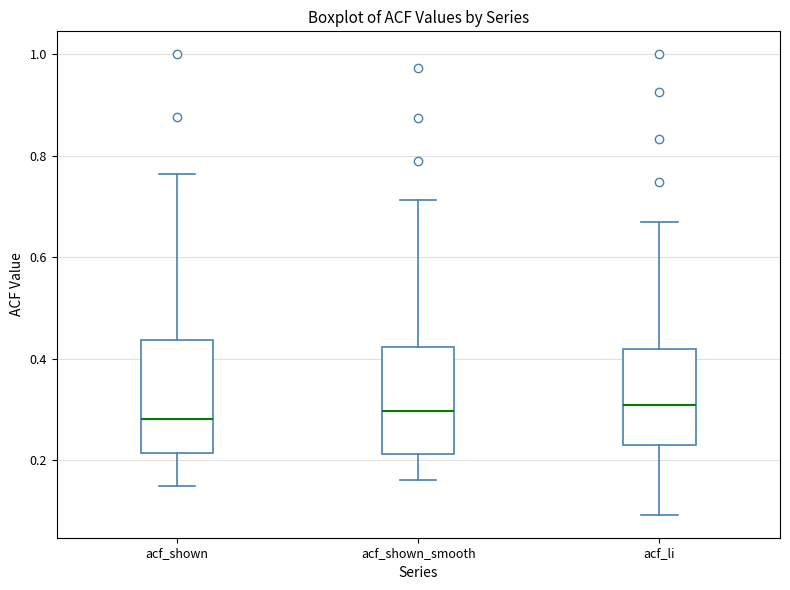

Reading left to right, read every box against the y-axis: the position of its median line, the range the box covers, and the ends of its whiskers. The values are not printed on the chart, so give them approximately, as read against the axis.

acf_shown: median 0.28, box 0.22 to 0.44, whiskers 0.14 to 0.76
acf_shown_smooth: median 0.30, box 0.22 to 0.42, whiskers 0.16 to 0.72
acf_li: median 0.32, box 0.24 to 0.42, whiskers 0.10 to 0.66